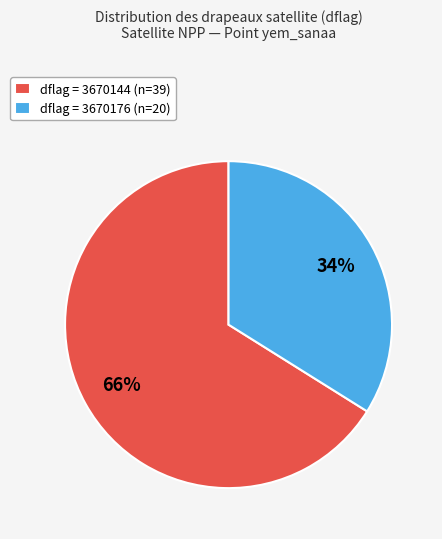

How many segments does this pie chart have?

2